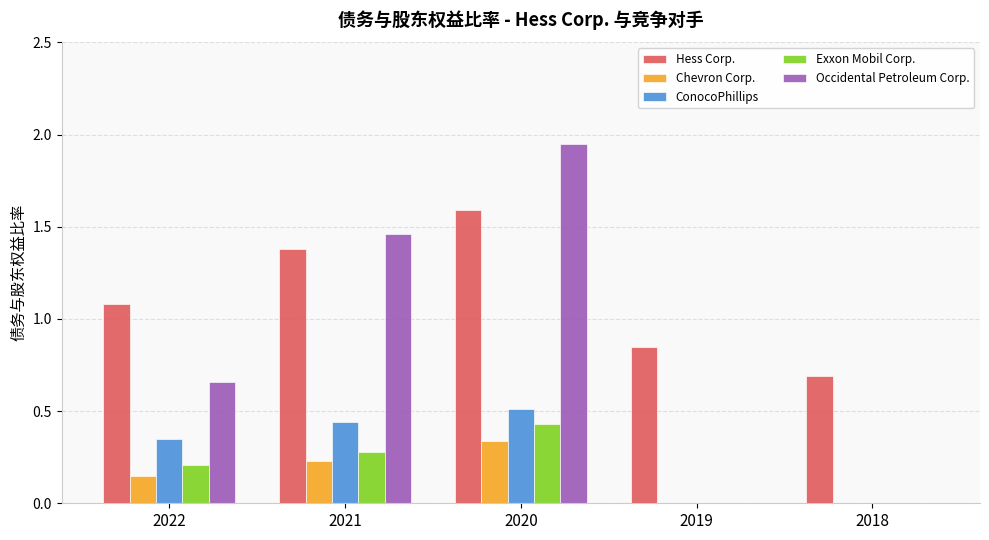

Which category has the highest value across all series?

2020